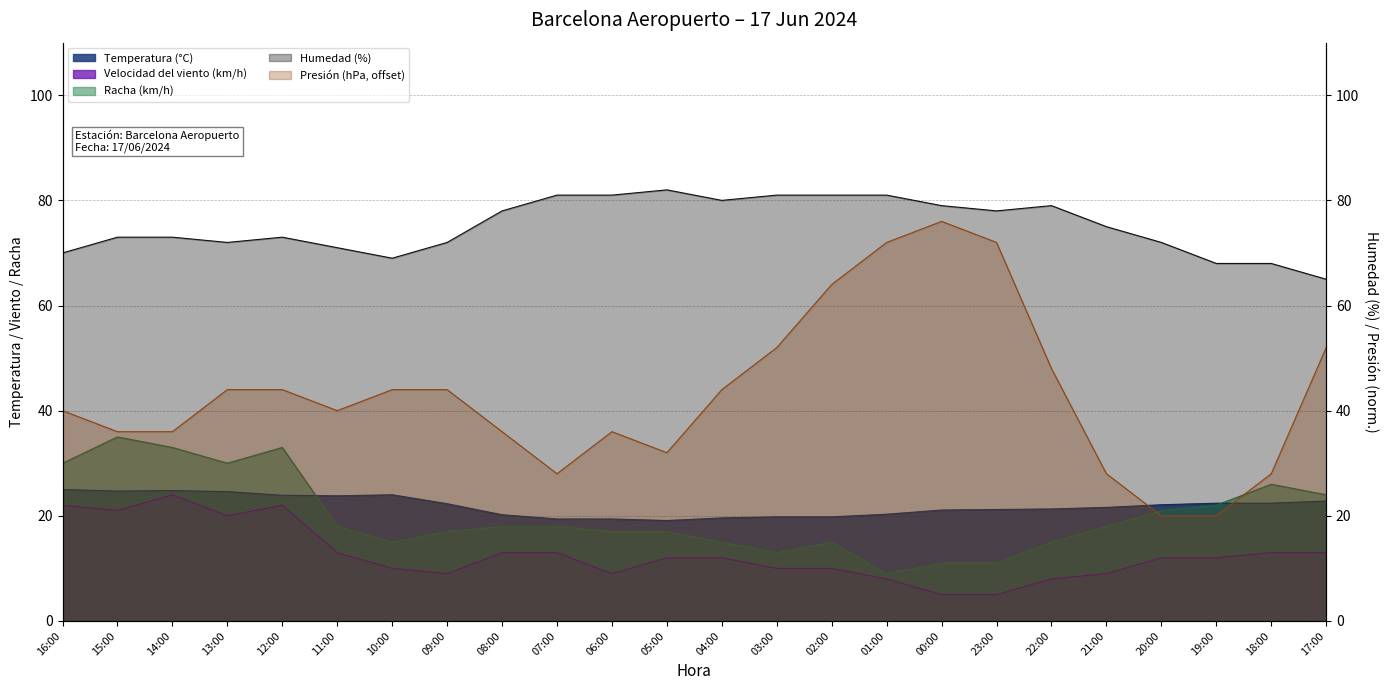

What is the maximum value for Racha (km/h)?

35.0